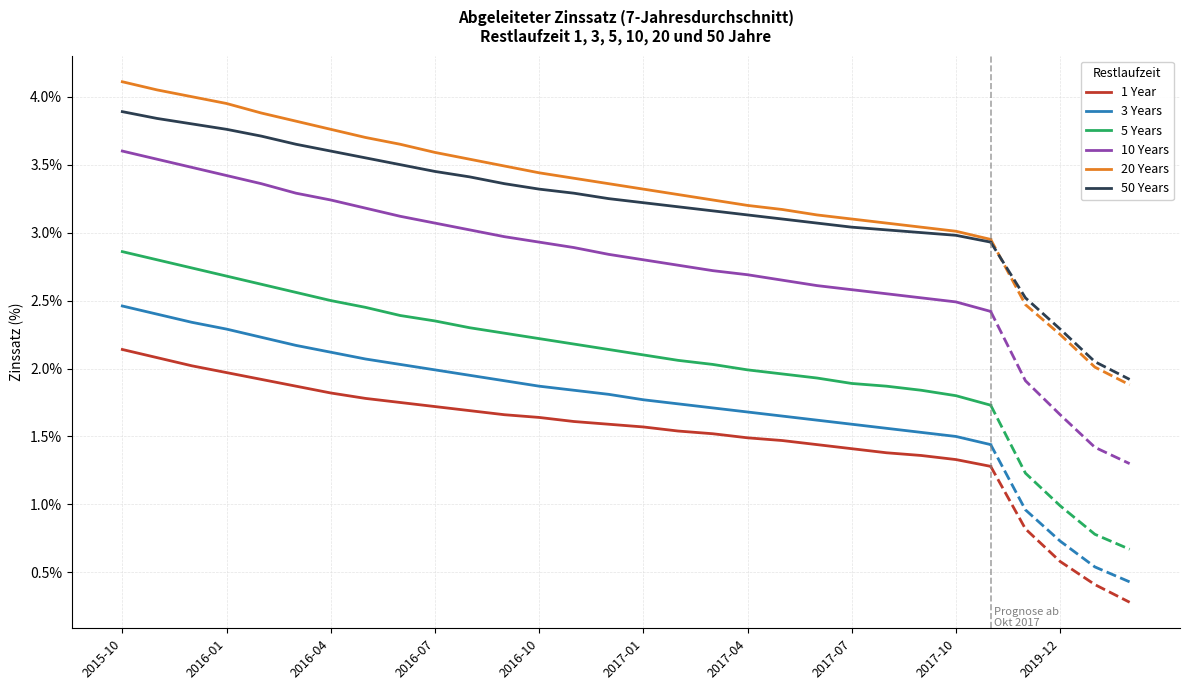

True or false: 5 Years and 20 Years cross at least once.

False